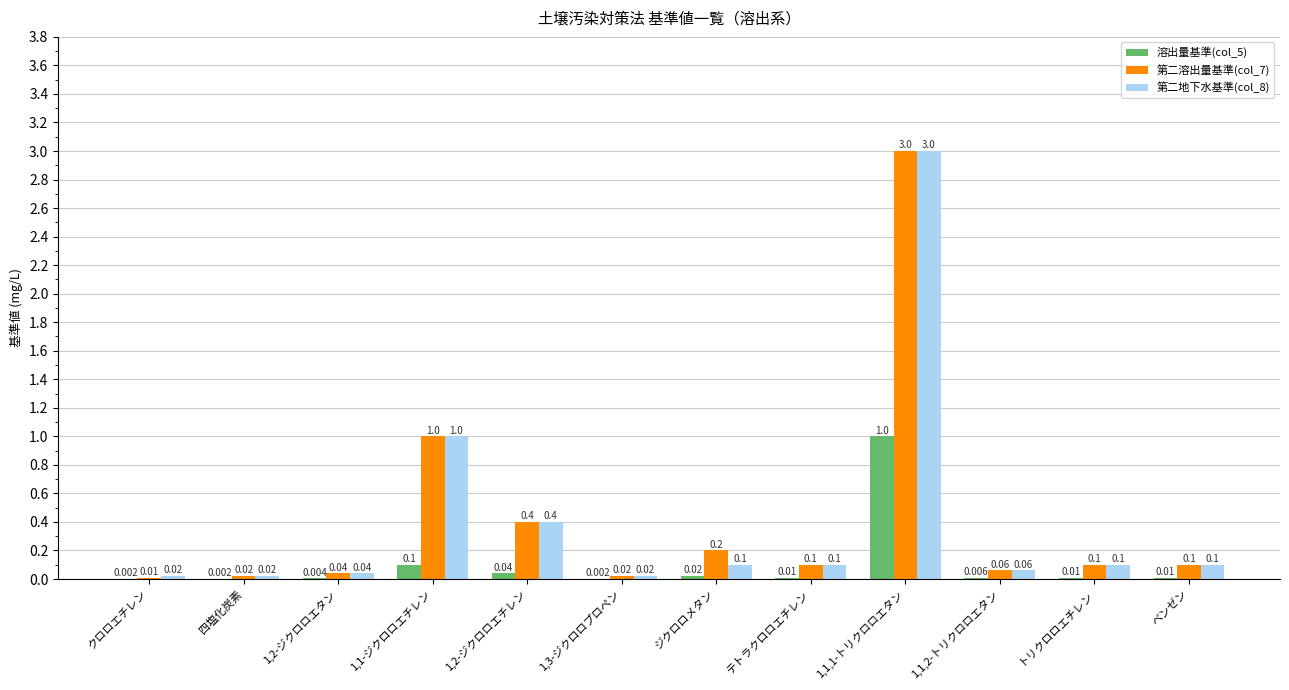

True or false: 第二溶出量基準(col_7) has a value of 0.3 at 1,1-ジクロロエチレン.

False